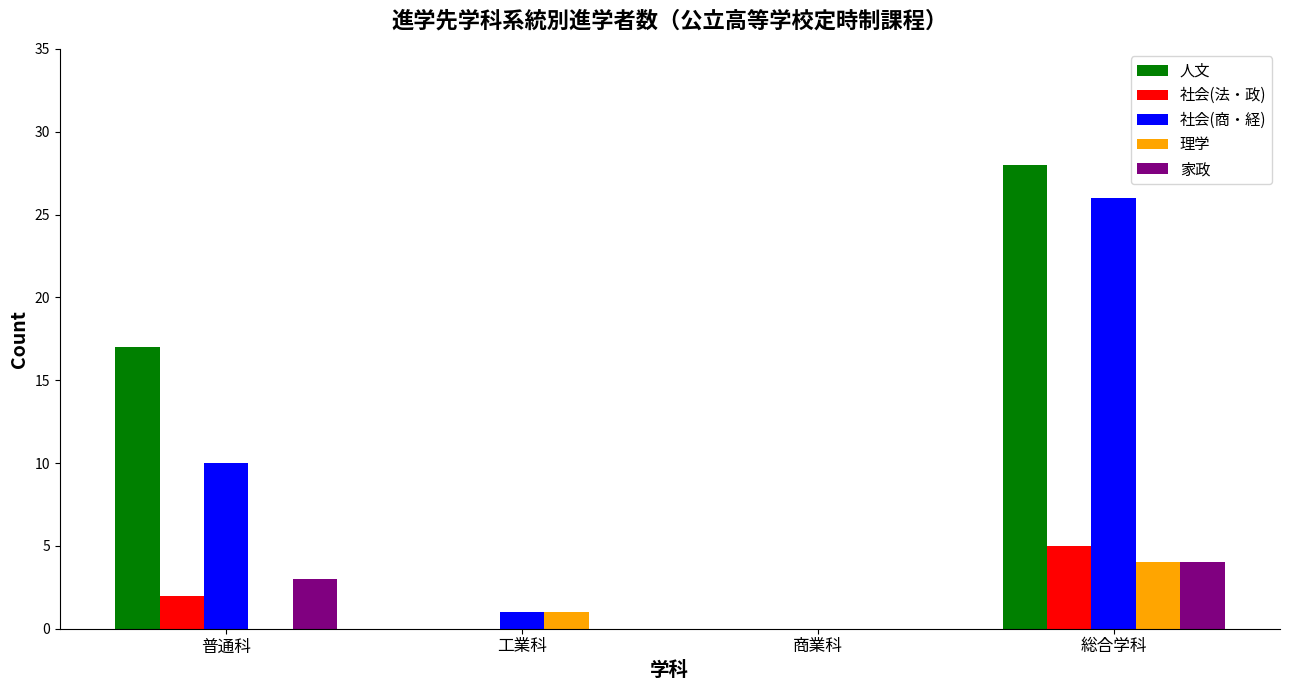

What value does the 社会(法・政) series have at 総合学科?

5